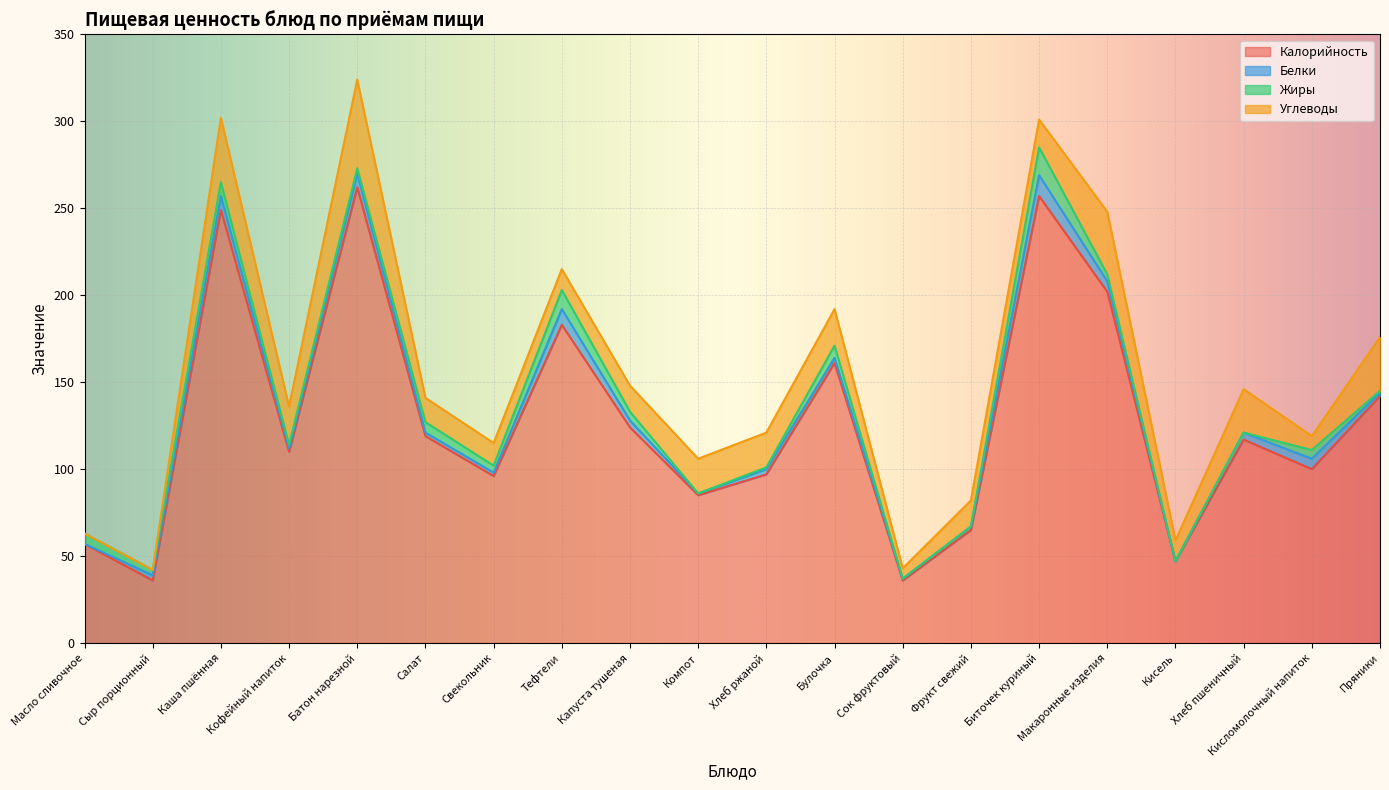

How many intersections are there between Белки and Жиры?

6